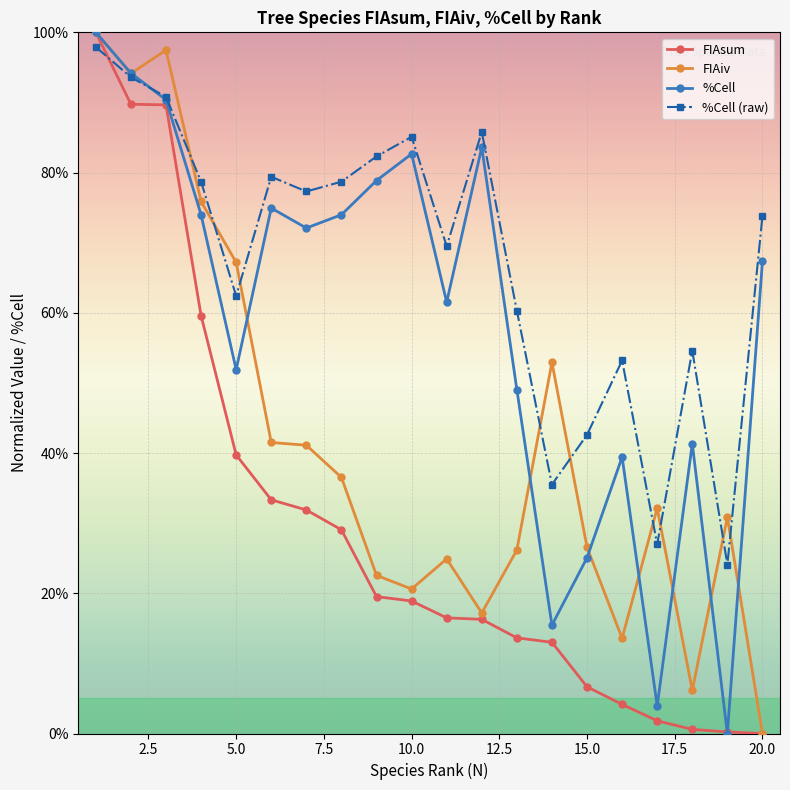

What is the maximum value shown in the chart?

100.0